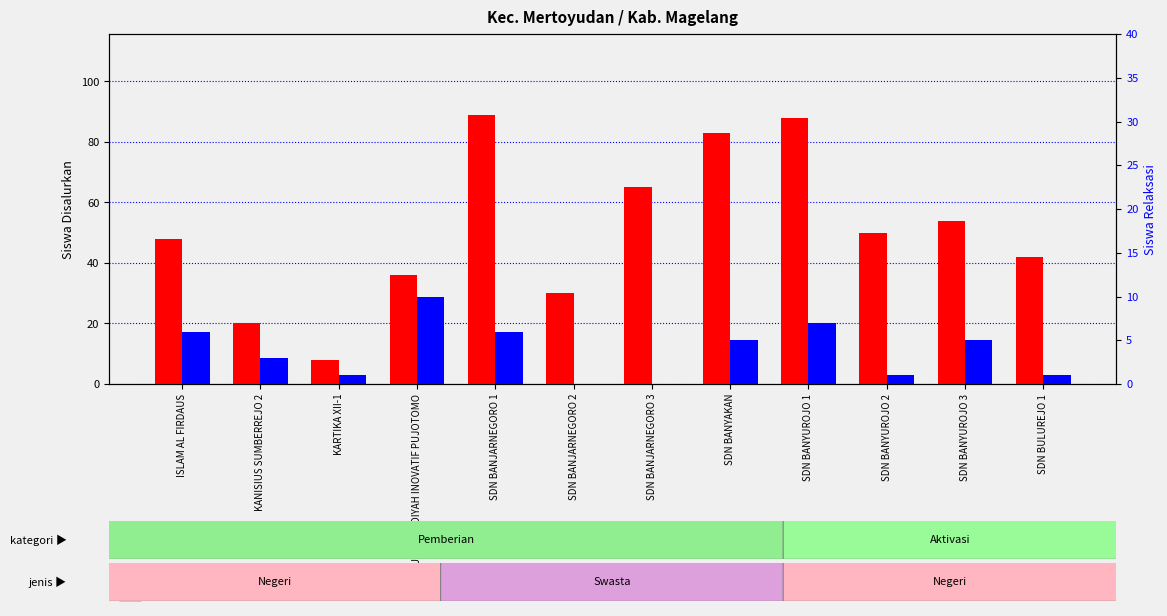

What is the sum of all siswa relaksasi values?

45